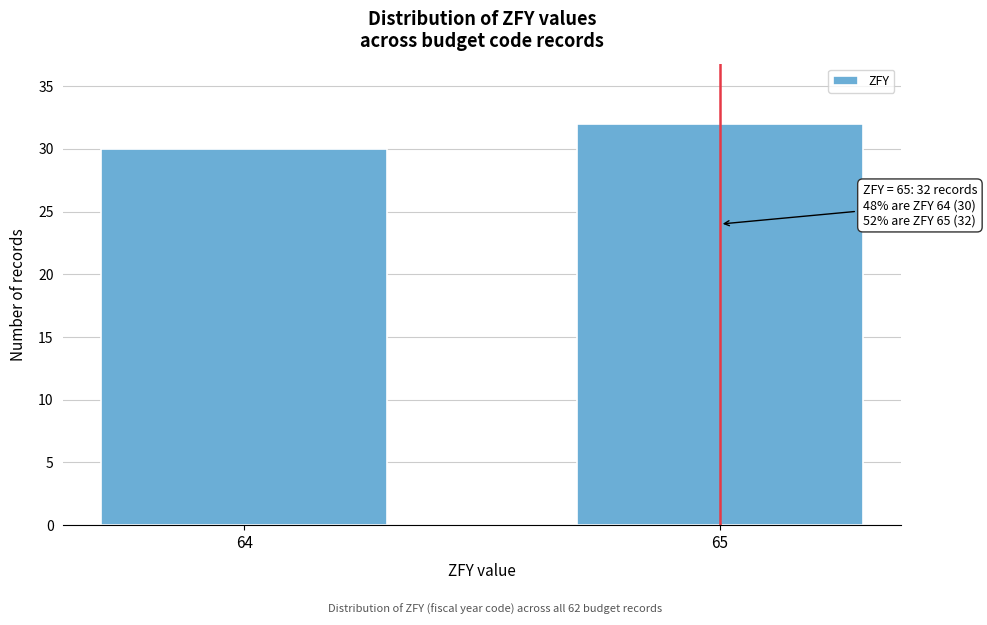

Reading left to right, what are all the values shown in this chart?

30	32